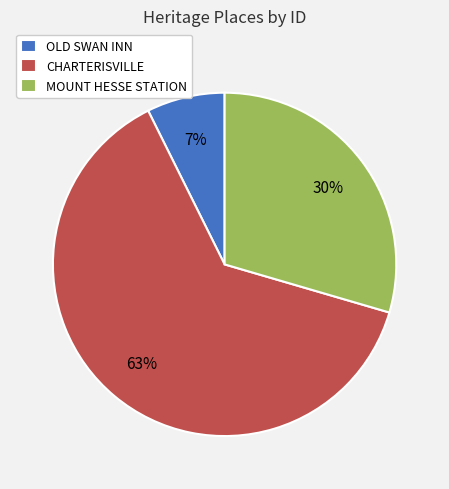

To the nearest percent, what portion does OLD SWAN INN represent?

7%